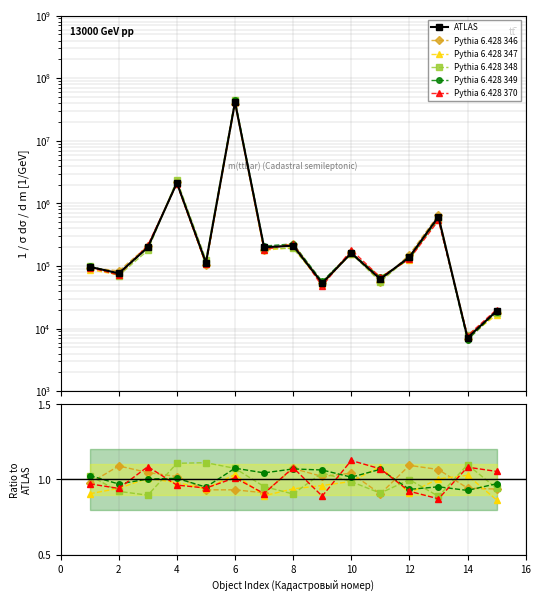

What is the smallest value displayed?

0.9